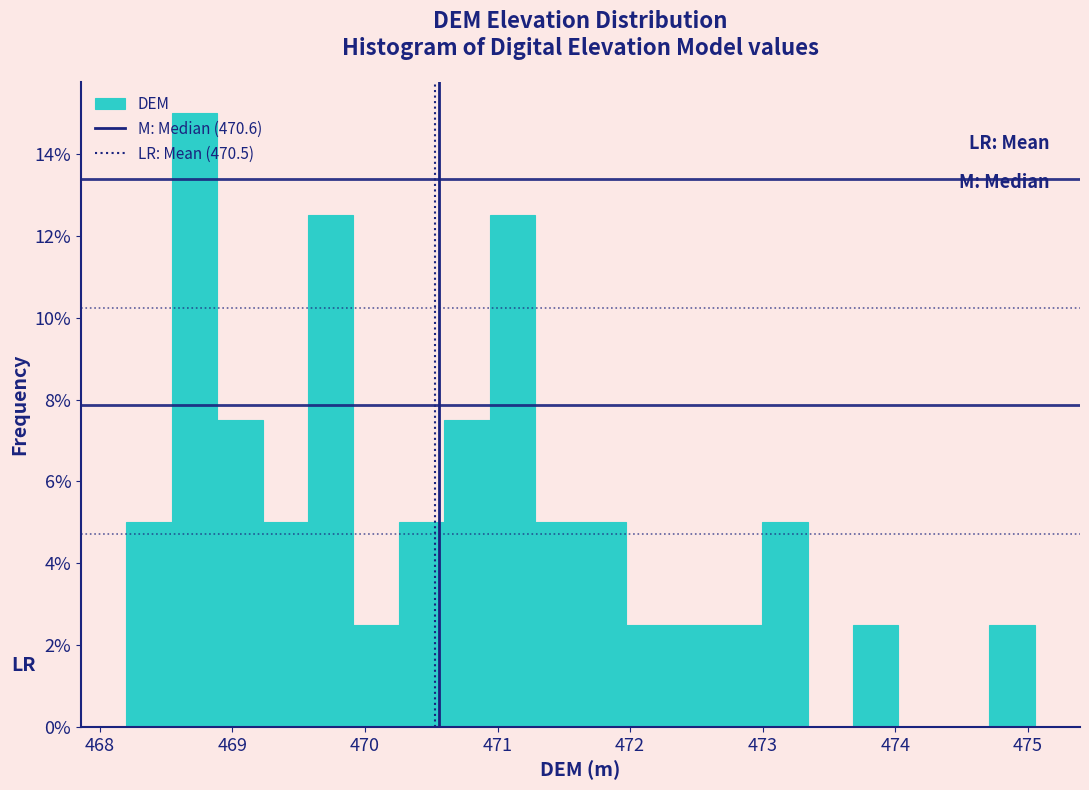

Read against the x-axis, roughly where is the centre of the tallest bar?

468.7